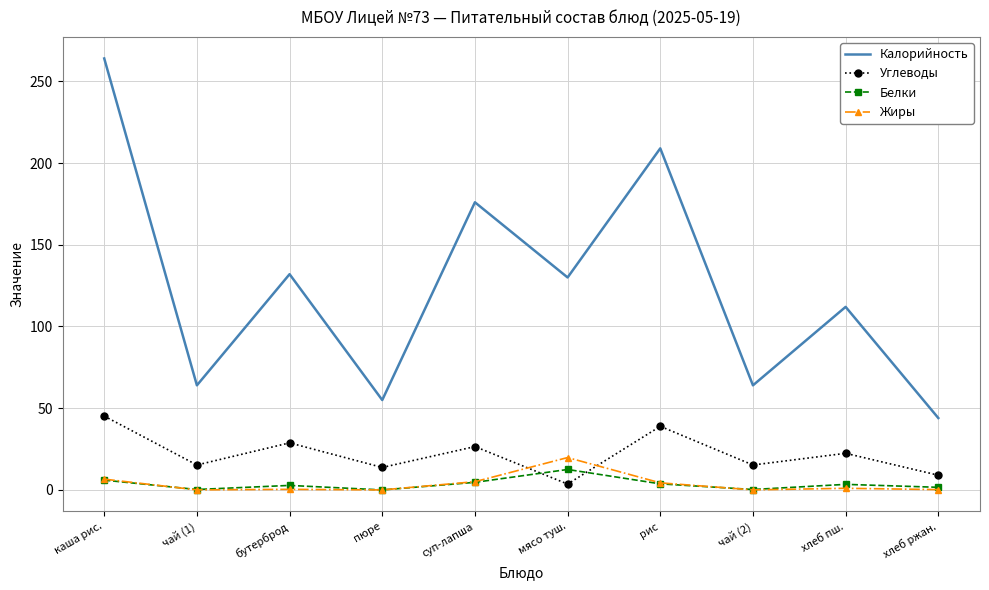

After their last crossing, which series has the higher values: Белки or Углеводы?

Углеводы